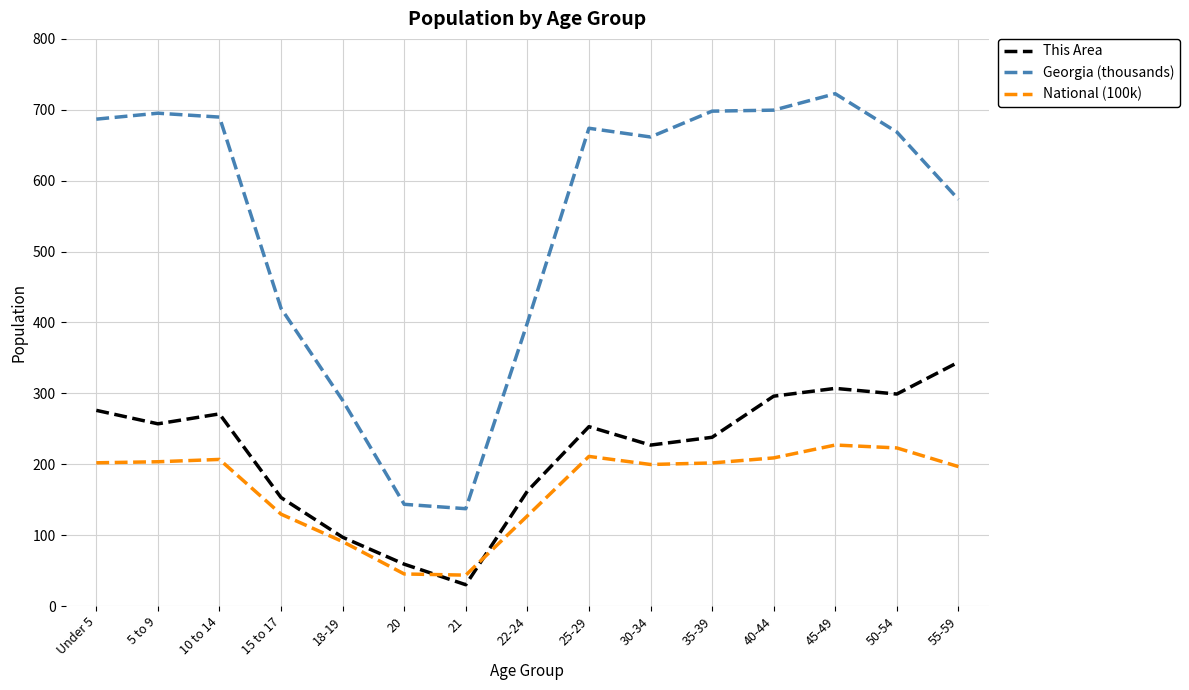

Rank the series at 55-59 from highest to lowest value.

Georgia (thousands), This Area, National (100k)